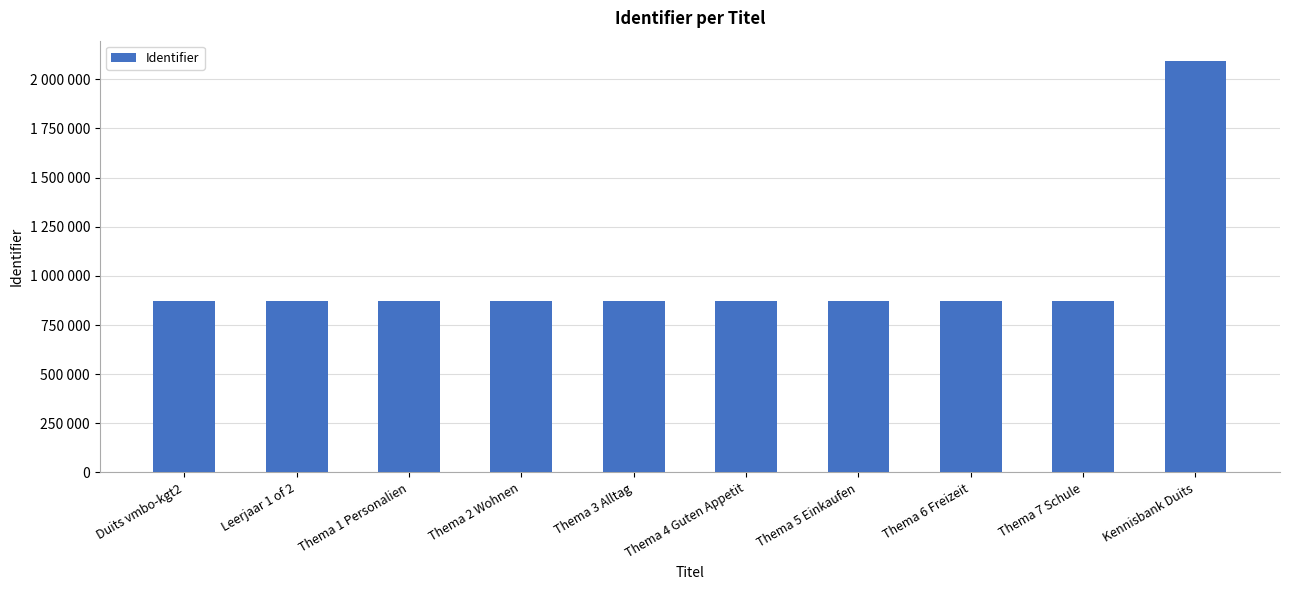

What is the value of the 3rd bar from the left?

874150